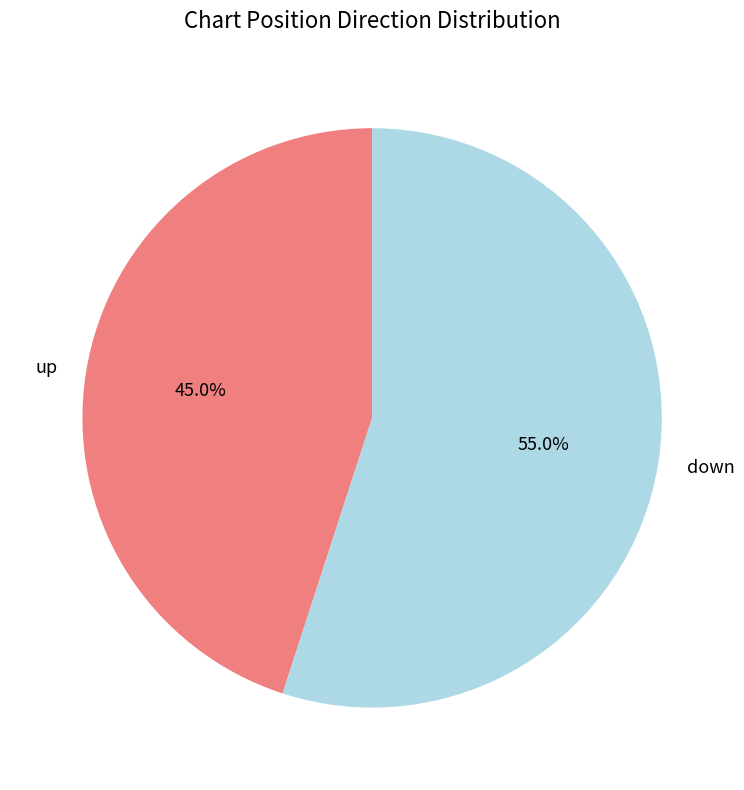

To the nearest percent, what is the combined percentage of up and down?

100%